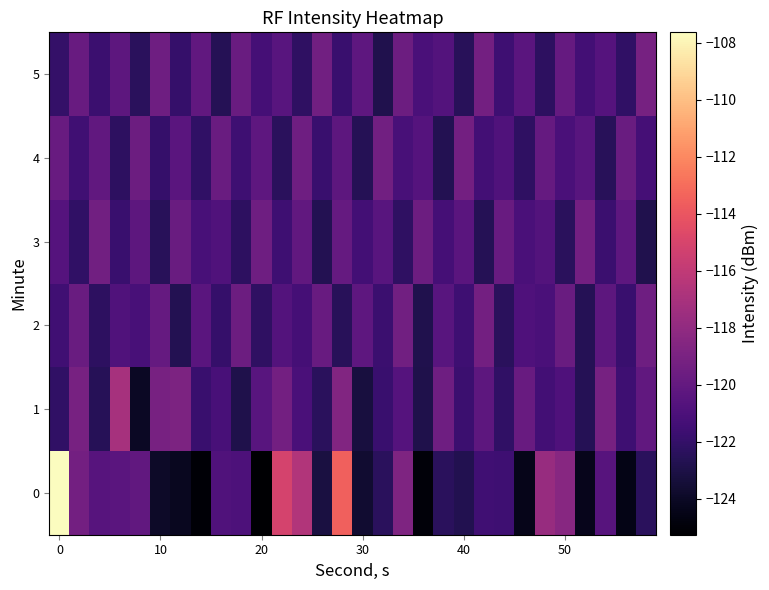

Reading left to right, transcribe all the data shown in this chart.

0: -107.6	-119.3	-120.6	-120.4	-120.1	-123.9	-124.2	-125.1	-120.8	-121.0	-125.3	-115.1	-116.6	-123.2	-113.6	-123.7	-122.4	-118.9	-125.0	-122.4	-122.8	-121.5	-121.6	-124.4	-117.7	-118.4	-124.3	-120.5	-124.5	-122.4
1: -122.1	-119.1	-122.6	-117.1	-124.0	-119.1	-118.9	-121.8	-121.2	-122.9	-120.5	-119.3	-121.1	-122.4	-118.7	-123.2	-121.8	-120.6	-122.9	-119.5	-121.7	-120.3	-122.1	-119.8	-121.4	-120.9	-122.6	-119.2	-121.6	-120.1
2: -121.5	-119.7	-122.3	-120.8	-121.2	-119.9	-122.7	-120.4	-121.9	-119.6	-122.2	-120.7	-121.3	-119.8	-122.5	-120.2	-121.7	-119.4	-122.8	-120.5	-121.6	-119.3	-122.4	-120.9	-121.1	-119.7	-122.6	-120.3	-121.8	-119.5
3: -120.6	-122.1	-119.4	-121.8	-120.3	-122.5	-119.7	-121.2	-120.8	-122.3	-119.5	-121.6	-120.1	-122.7	-119.9	-121.4	-120.5	-122.2	-119.6	-121.3	-120.4	-122.6	-119.8	-121.1	-120.7	-122.4	-119.3	-121.7	-120.2	-122.8
4: -119.8	-121.5	-120.1	-122.3	-119.6	-121.9	-120.4	-122.1	-119.7	-121.6	-120.2	-122.4	-119.5	-121.8	-120.3	-122.6	-119.4	-121.2	-120.6	-122.7	-119.3	-121.4	-120.8	-122.2	-119.9	-121.1	-120.5	-122.5	-119.7	-121.3
5: -122.0	-119.8	-121.7	-120.3	-122.4	-119.5	-121.9	-120.1	-122.6	-119.7	-121.3	-120.5	-122.2	-119.4	-121.8	-120.2	-122.8	-119.6	-121.1	-120.7	-122.5	-119.3	-121.6	-120.4	-122.3	-119.9	-121.4	-120.6	-122.1	-119.2